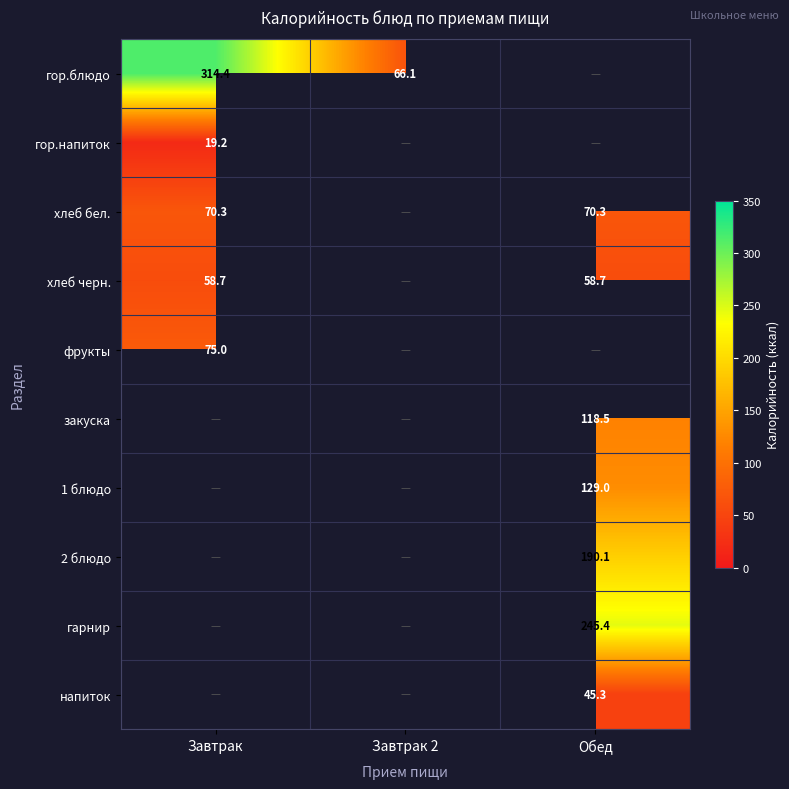

What is the sum of the гор.блюдо values at Завтрак and Завтрак 2?

380.5